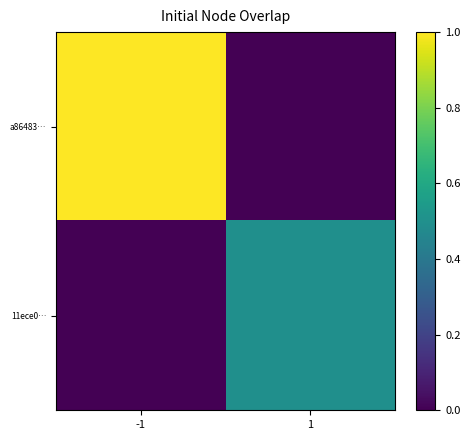

How many distinct data groups are displayed?

2